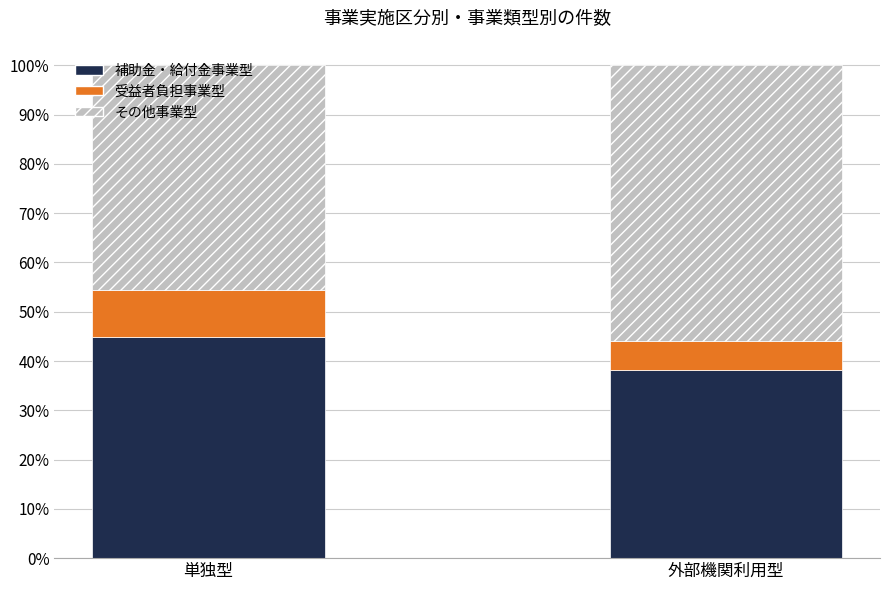

True or false: 補助金・給付金事業型 has a value of 44.9 at 単独型.

True